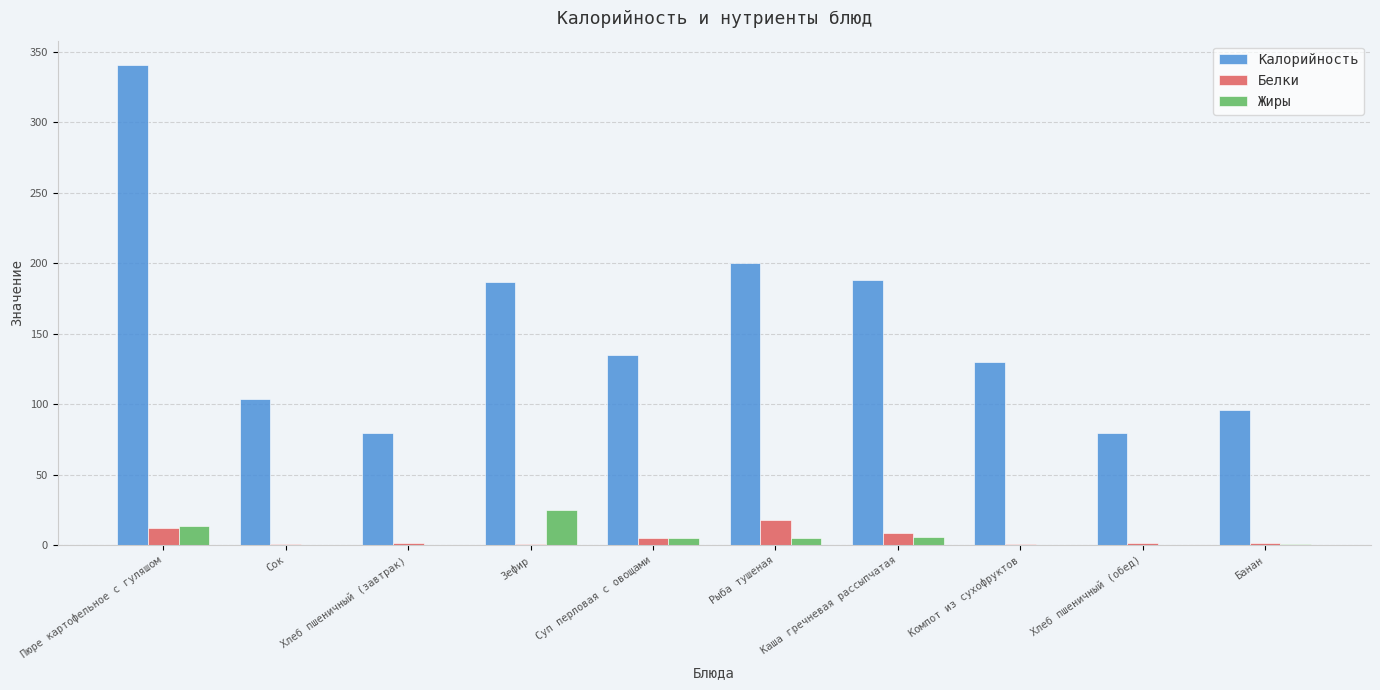

What are all the series names shown in the legend?

Калорийность, Белки, Жиры